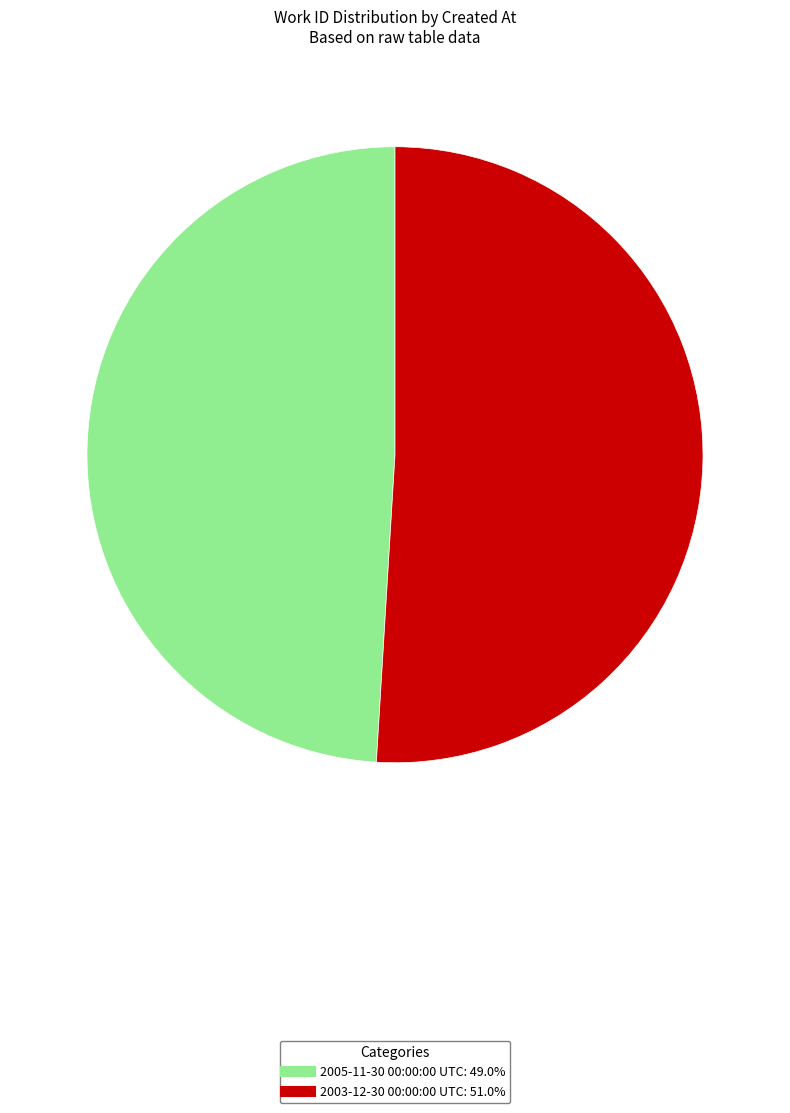

Rank the categories by value from highest to lowest.

2003-12-30 00:00:00 UTC, 2005-11-30 00:00:00 UTC